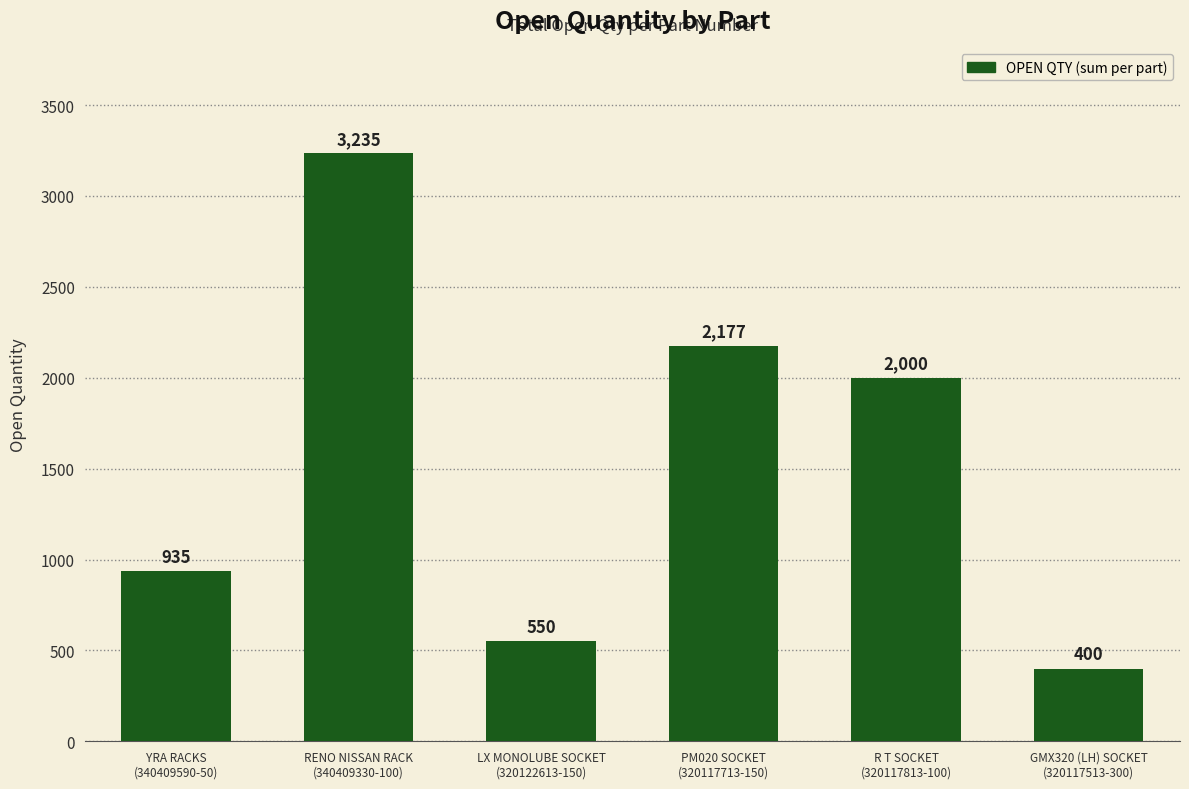

List the labels in order of value, smallest first.

GMX320 (LH) SOCKET
(320117513-300), LX MONOLUBE SOCKET
(320122613-150), YRA RACKS
(340409590-50), R T SOCKET
(320117813-100), PM020 SOCKET
(320117713-150), RENO NISSAN RACK
(340409330-100)